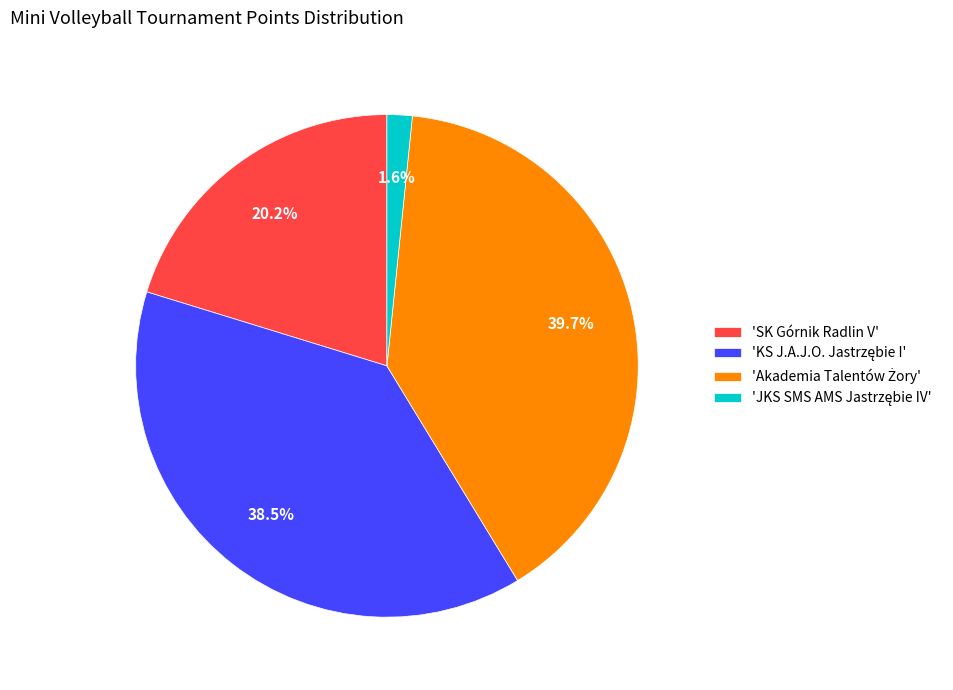

Count the number of slices in the pie.

4